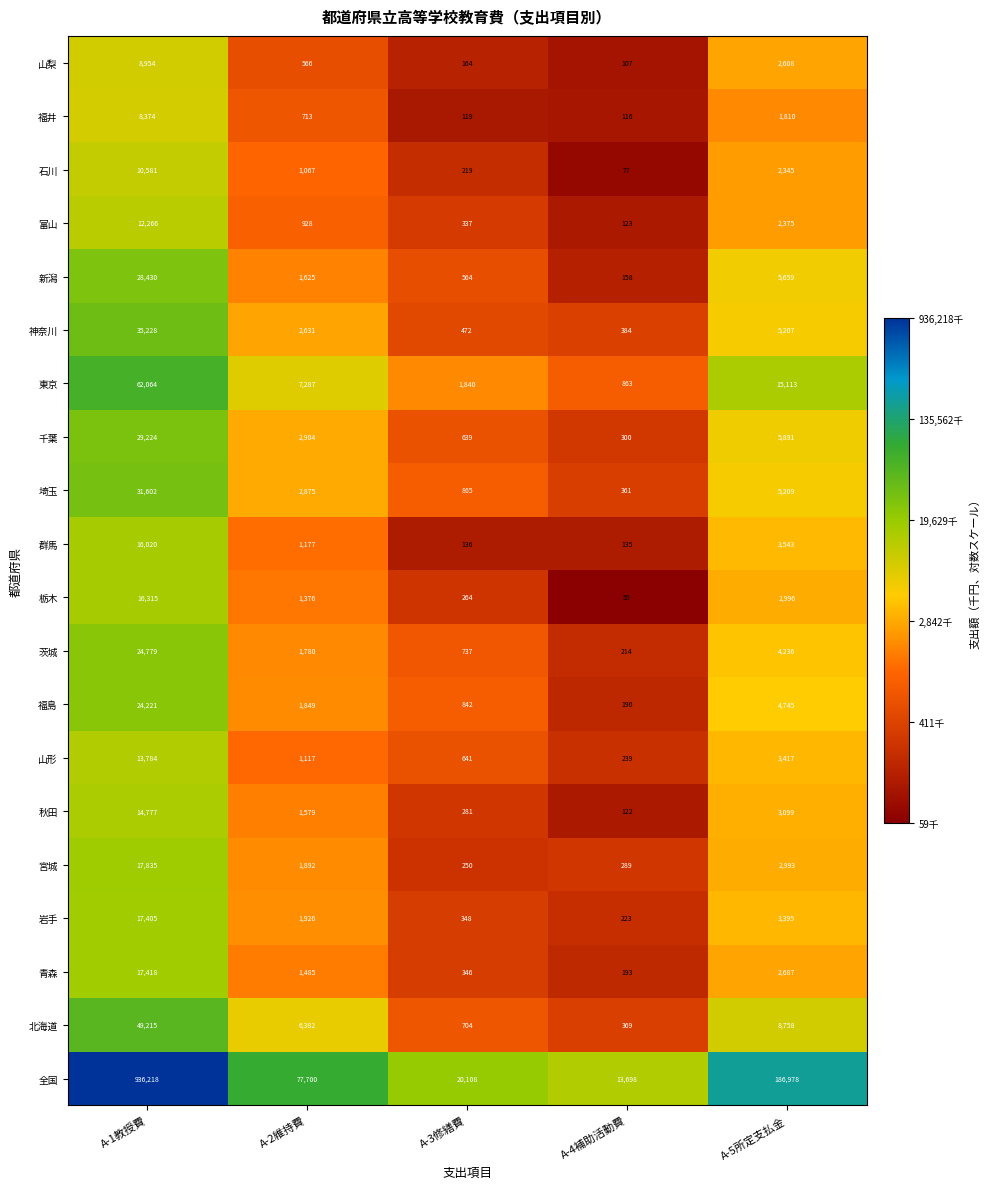

Rank the categories by 福島 value from highest to lowest.

A-1教授費, A-5所定支払金, A-2維持費, A-3修繕費, A-4補助活動費